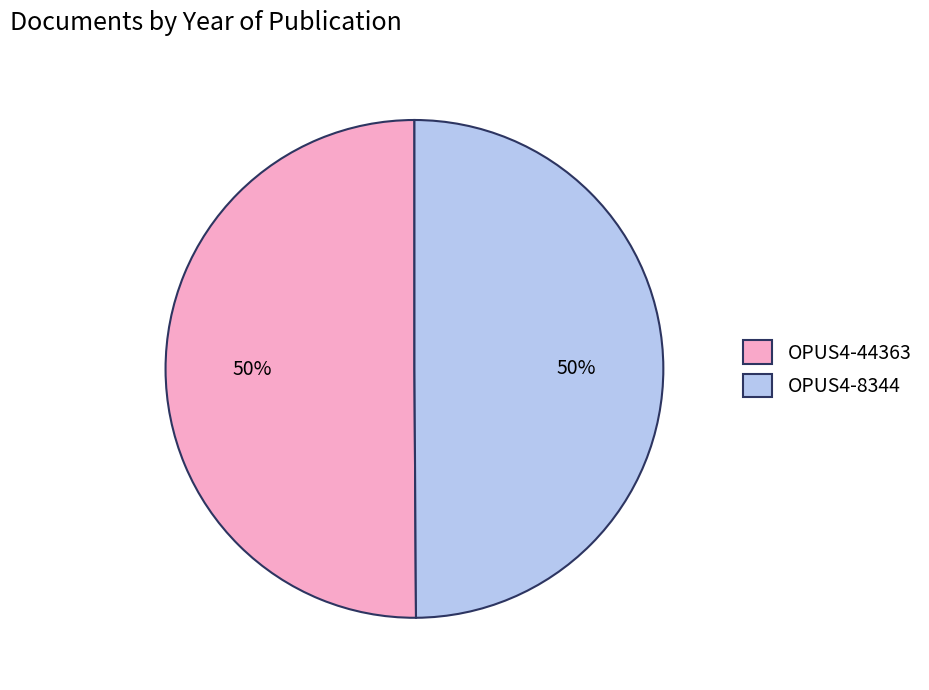

To the nearest percent, what percentage of the pie is OPUS4-44363?

50%